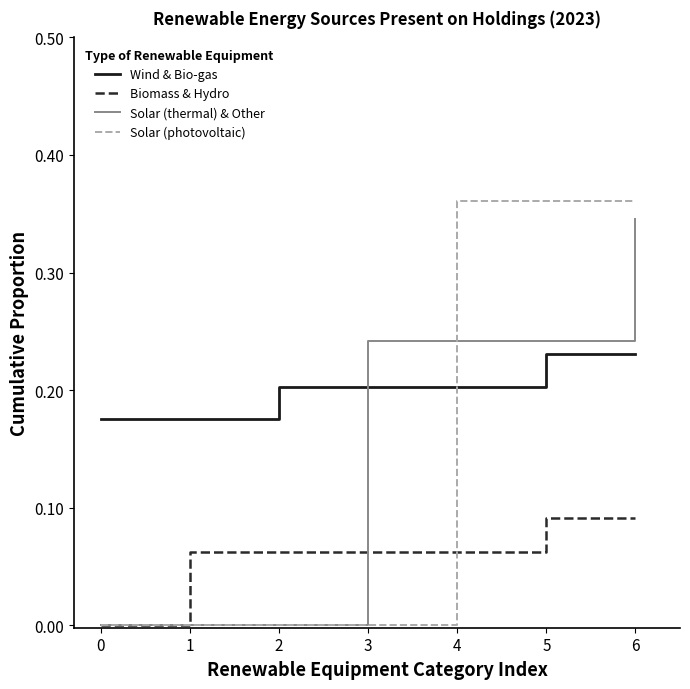

What are all the series names shown in the legend?

Wind & Bio-gas, Biomass & Hydro, Solar (thermal) & Other, Solar (photovoltaic)